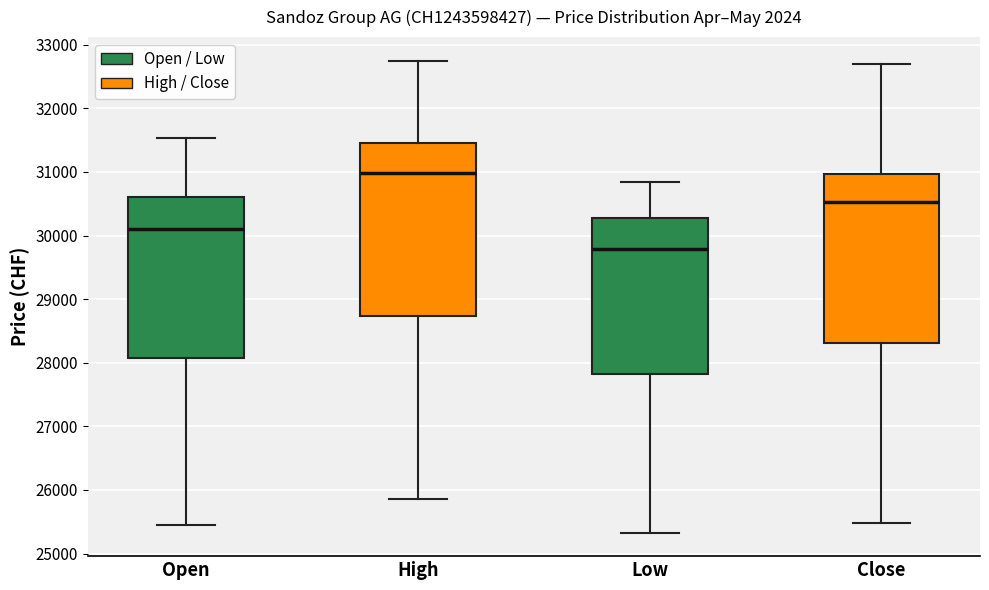

Where is the lower edge of the box for Open on the y-axis? The values are not printed on the chart, so give them approximately, as read against the axis.

28100